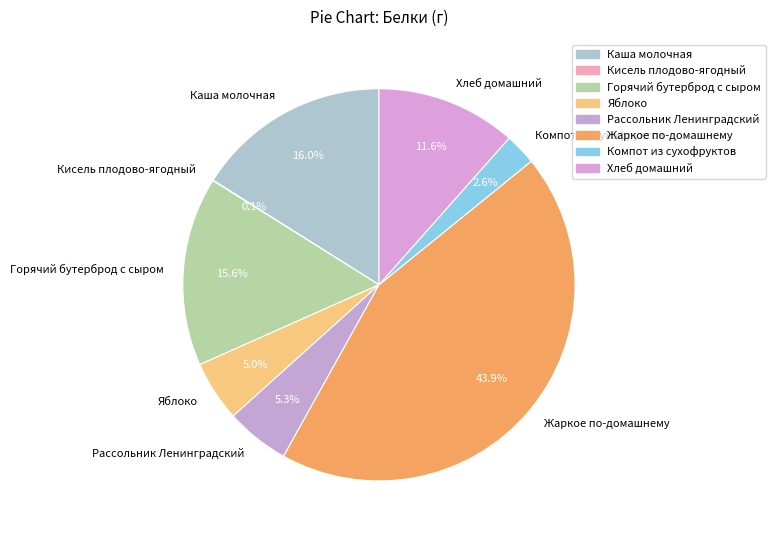

Combined, do Яблоко and Компот из сухофруктов account for over 50%?

No